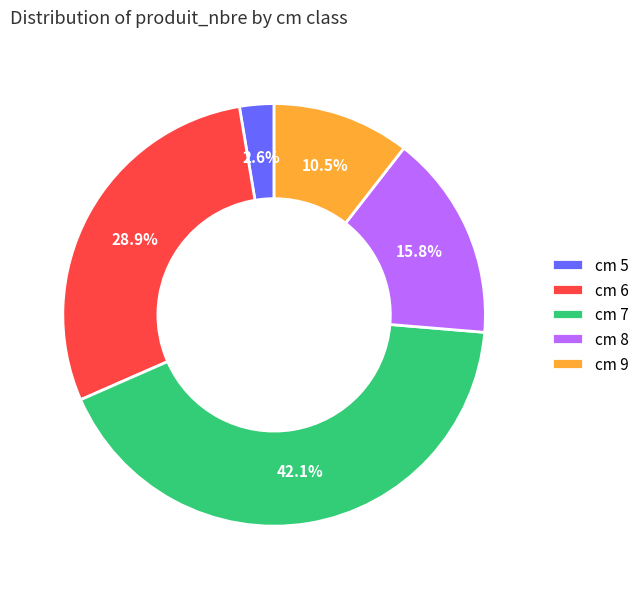

What is the smallest slice in the pie chart?

cm 5